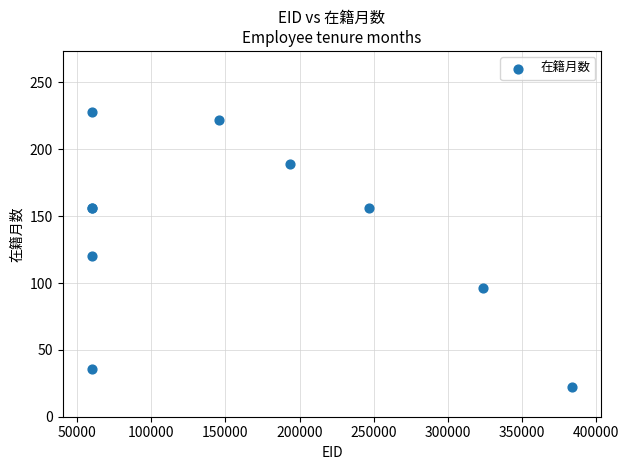

What Y value in the scatter plot is closest to 125?

120